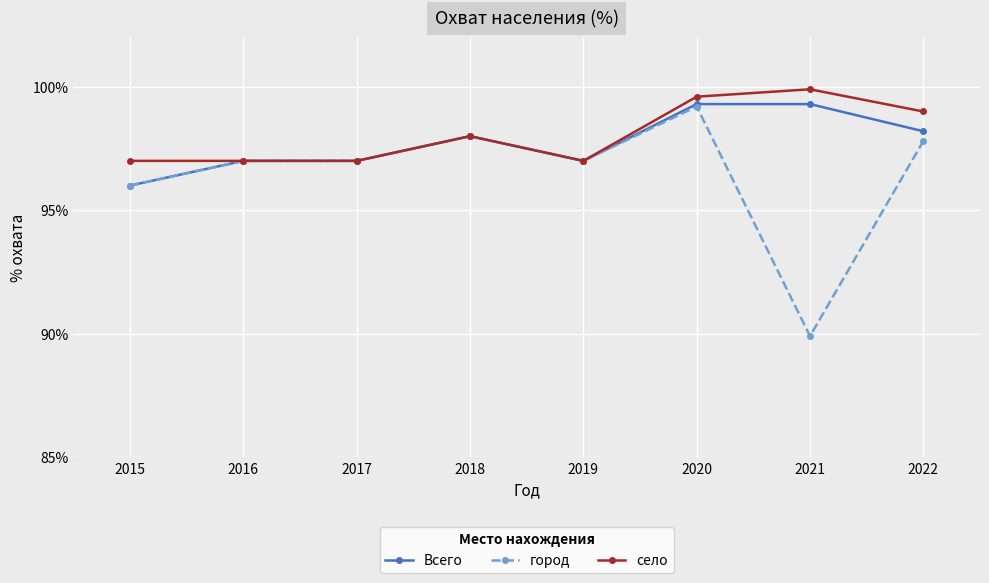

How many село values are between 97 and 99?

6